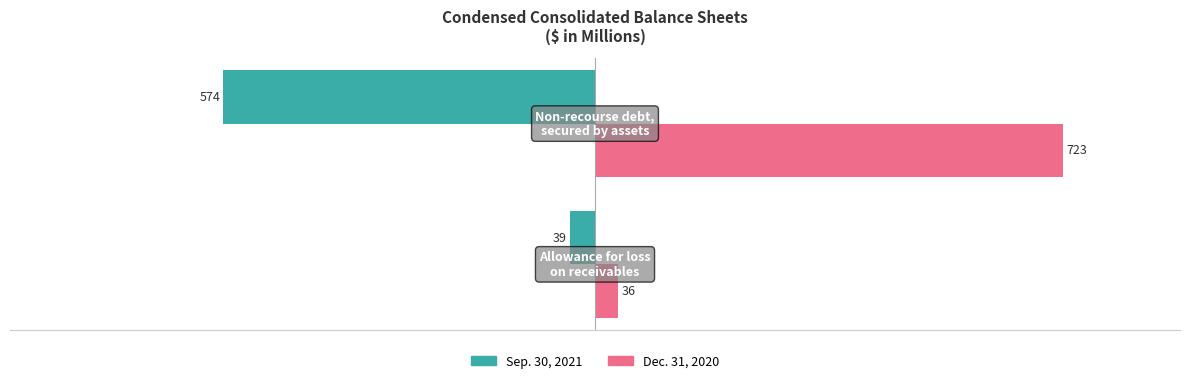

What is the difference between the maximum and minimum values in the Sep. 30, 2021 series?

535